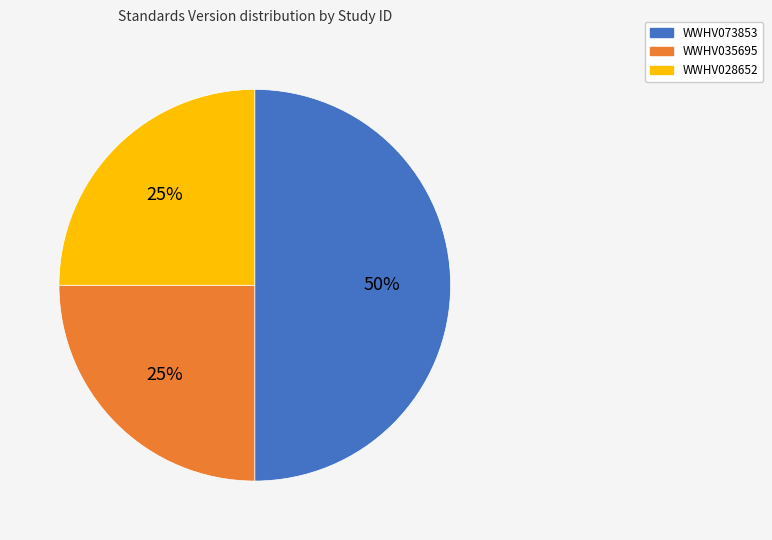

True or false: WWHV073853 accounts for 50% of the total.

True